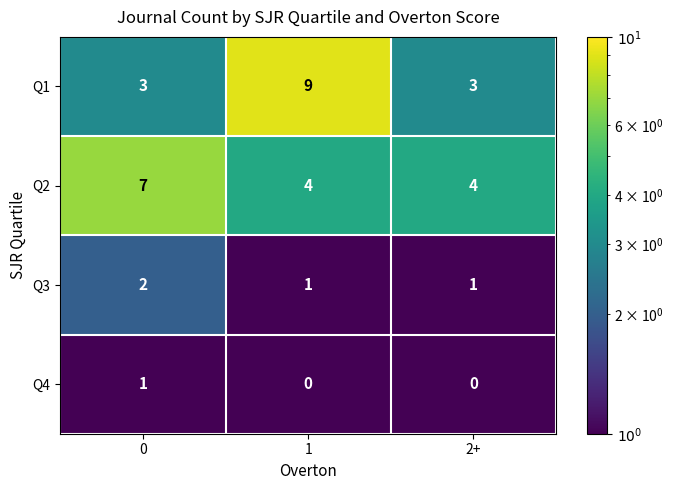

What is the average value of the Q1 series?

5